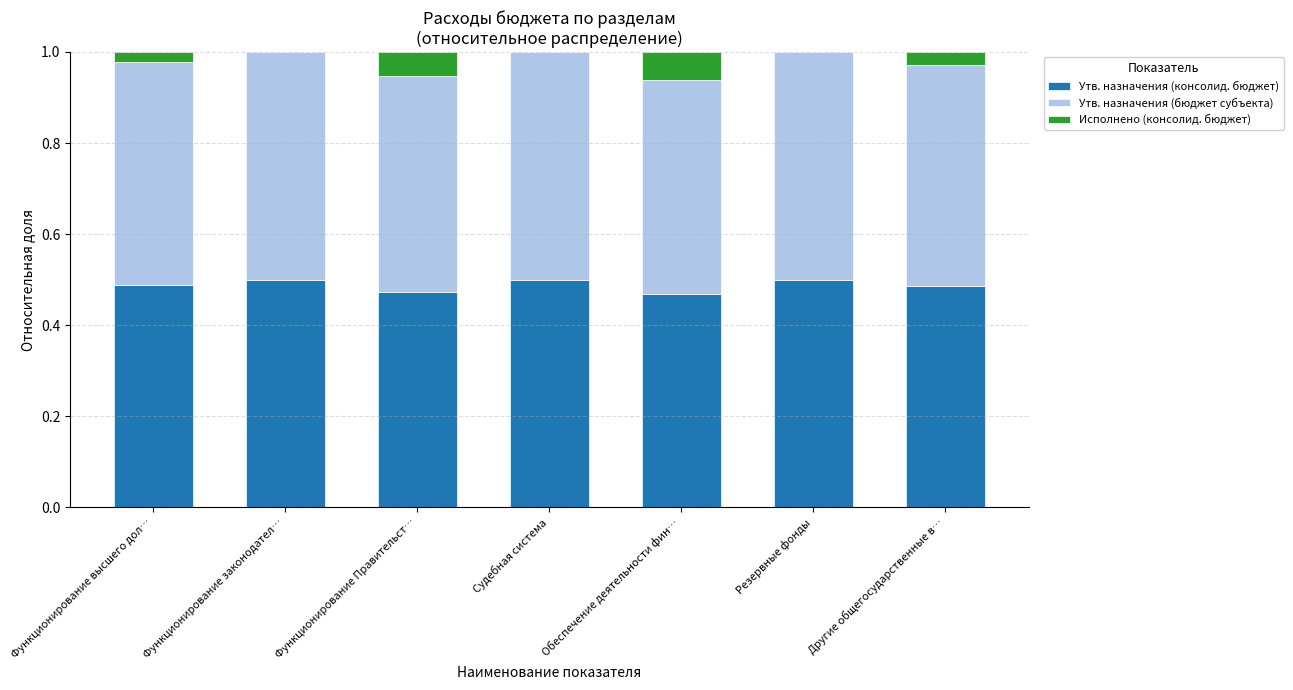

The Утв. назначения (консолид. бюджет) series shows 0.8 at Судебная система. True or false?

False